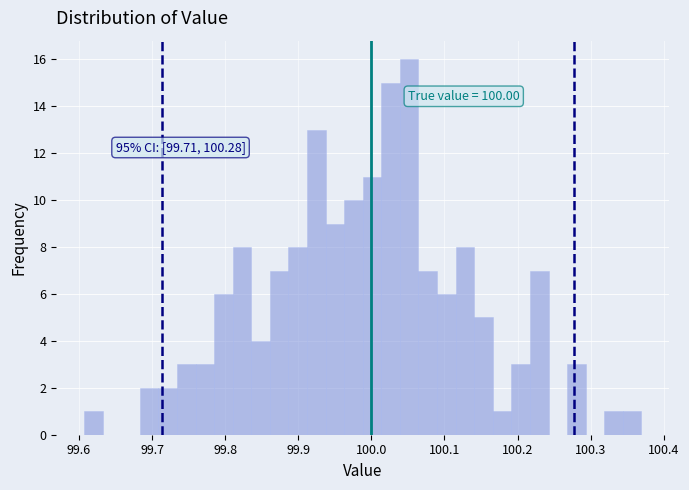

Read against the x-axis, roughly where is the centre of the tallest bar?

100.05